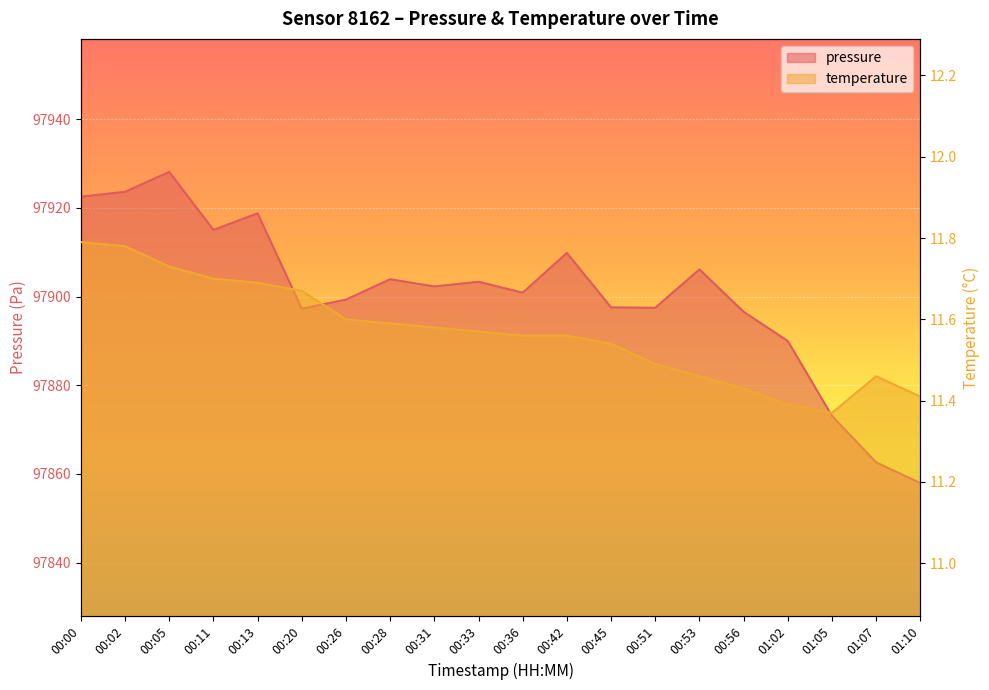

What is the label of the 9th point from the right?

00:42